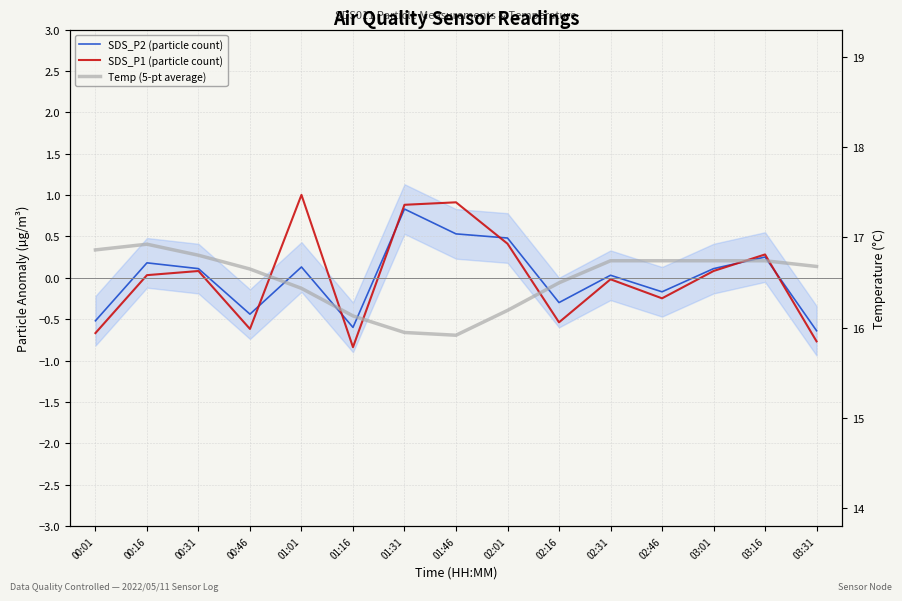

Read the SDS_P1 (particle count) value at 03:16.

0.3